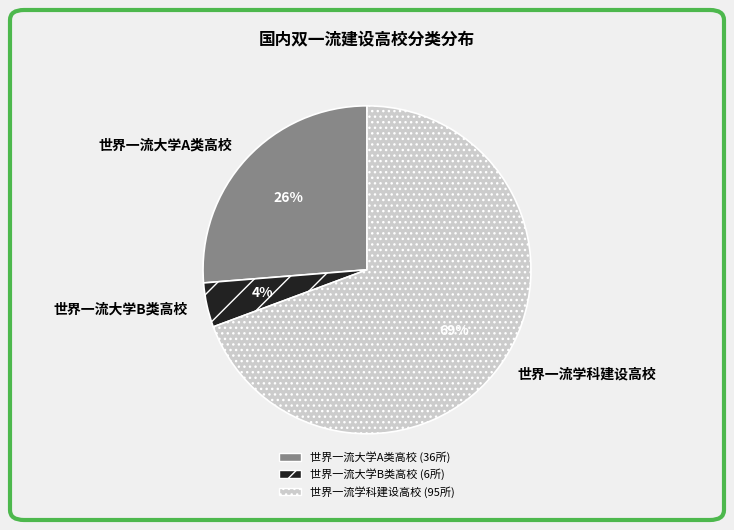

To the nearest percent, what is the difference between the 世界一流学科建设高校 and 世界一流大学A类高校 slice percentages?

43%